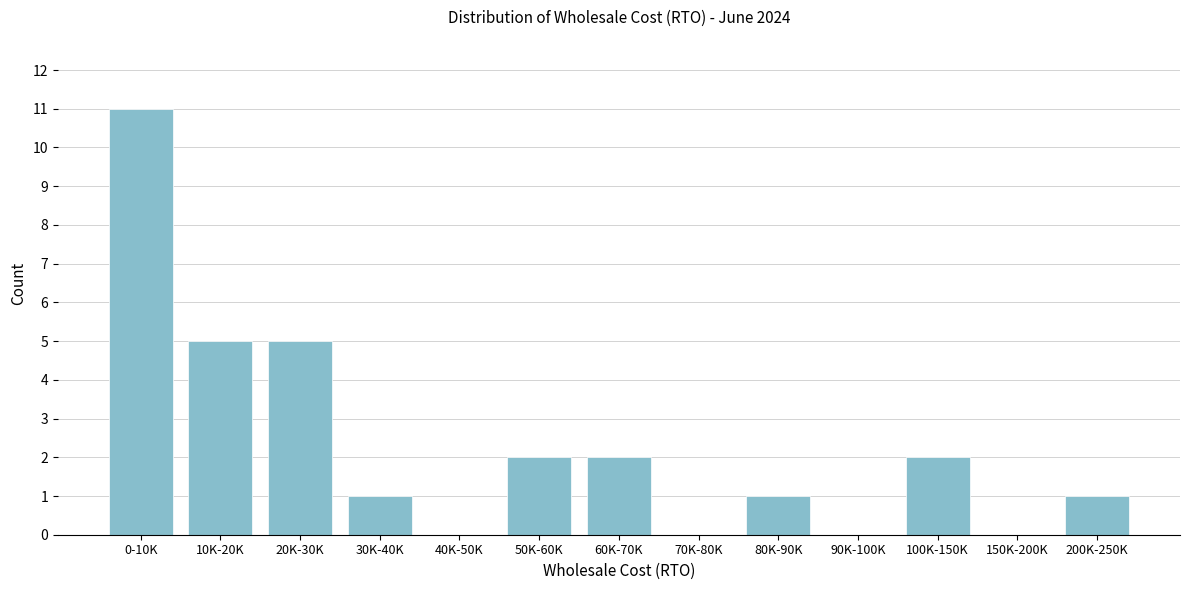

Reading right to left, transcribe all the data shown in this chart.

200K-250K=1	150K-200K=0	100K-150K=2	90K-100K=0	80K-90K=1	70K-80K=0	60K-70K=2	50K-60K=2	40K-50K=0	30K-40K=1	20K-30K=5	10K-20K=5	0-10K=11